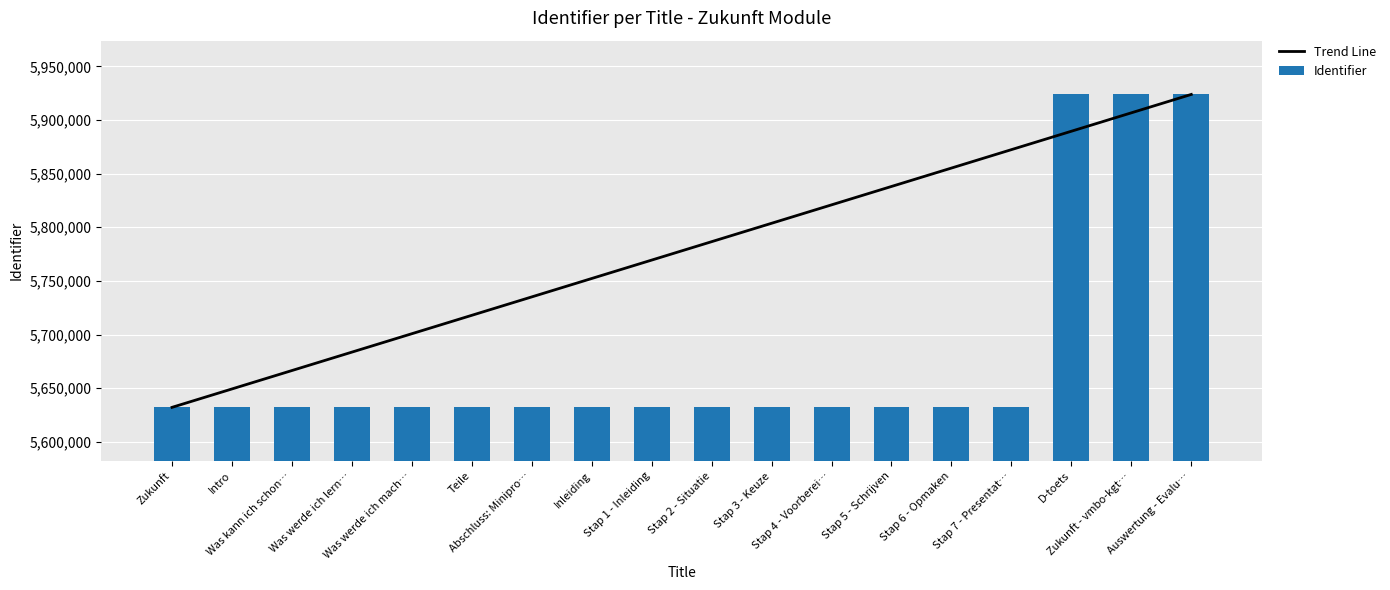

Which category has the highest value in the Trend Line series?

Auswertung - Evalu…